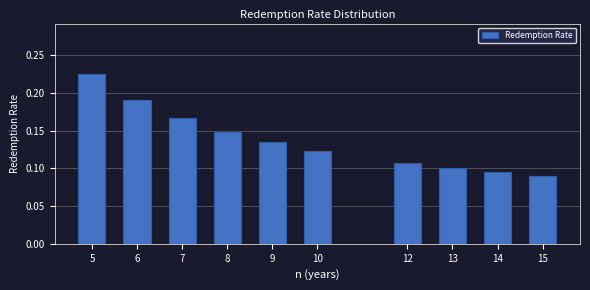

Which has a higher value, 7 or 10?

7